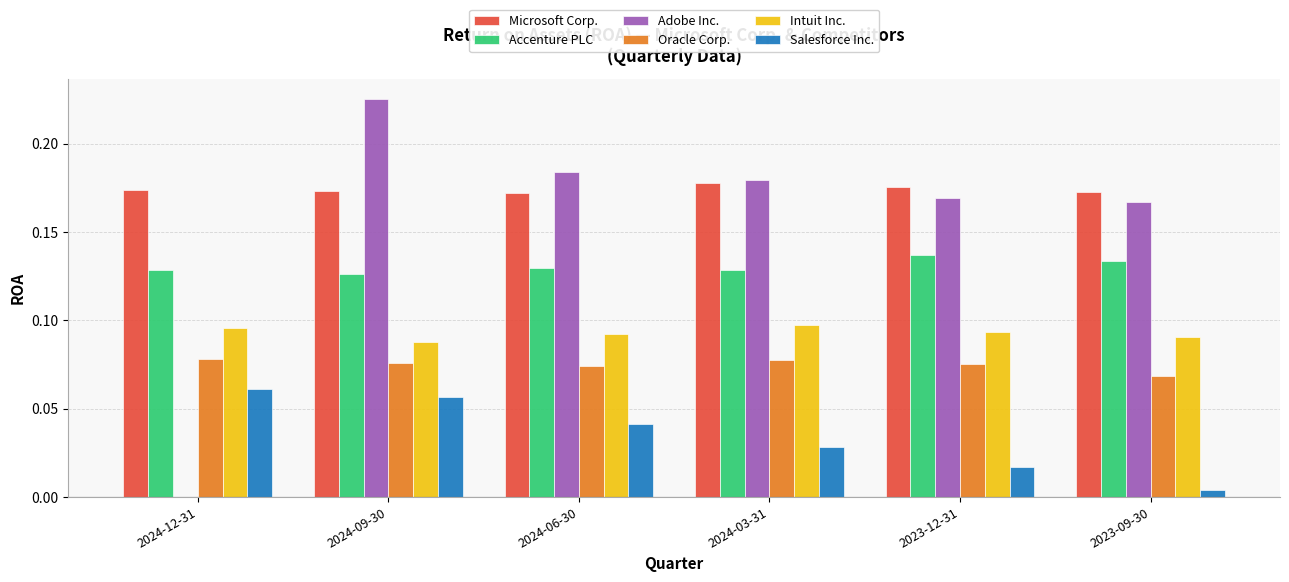

How many groups of bars are there?

6